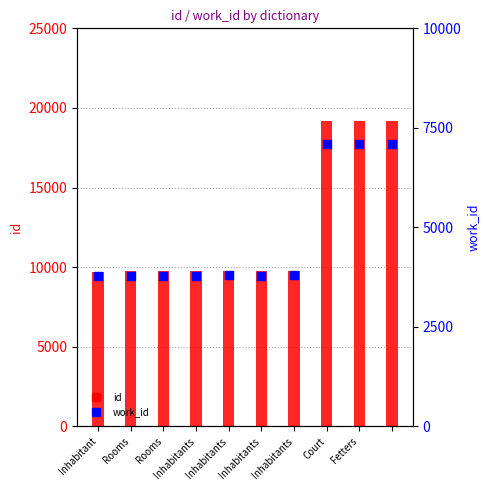

Which series reaches the maximum Y coordinate?

id